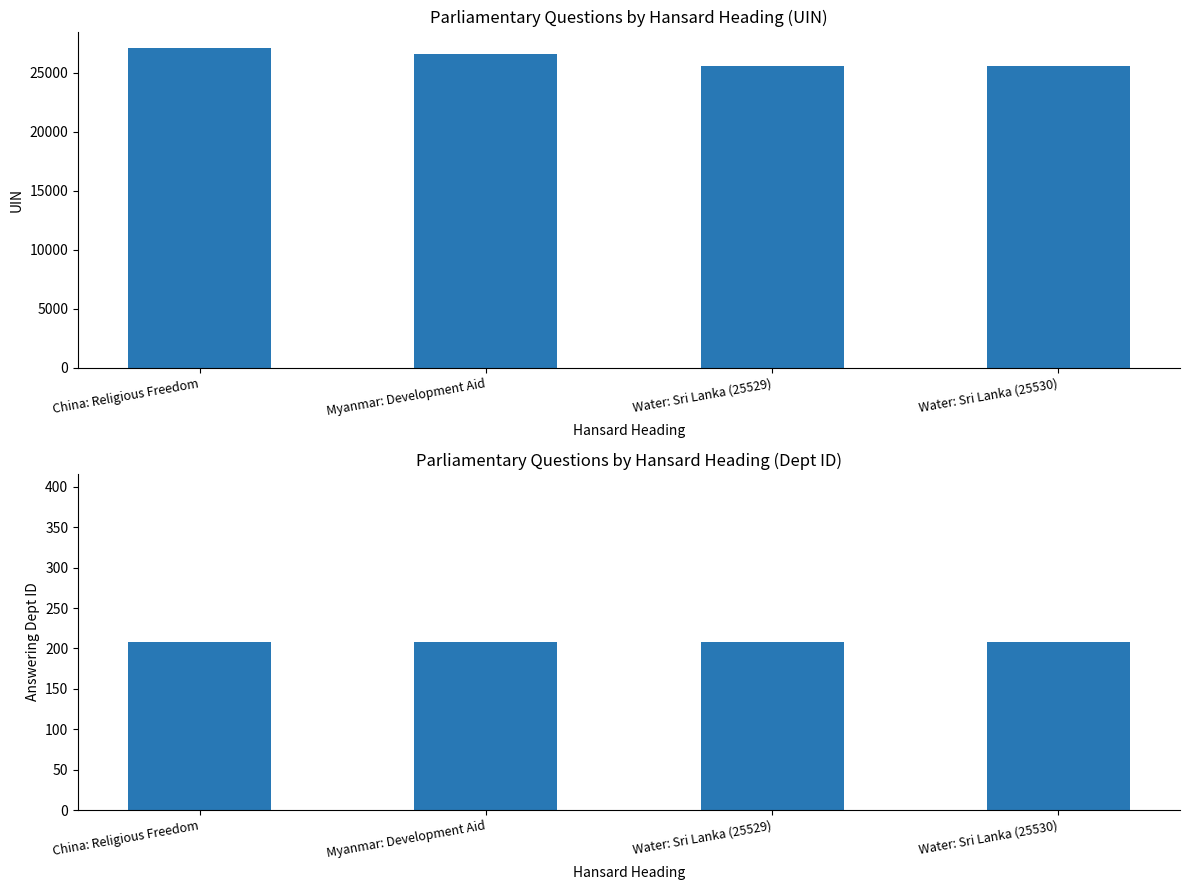

What is the value of the uin bar at the 2nd from the left?

26548